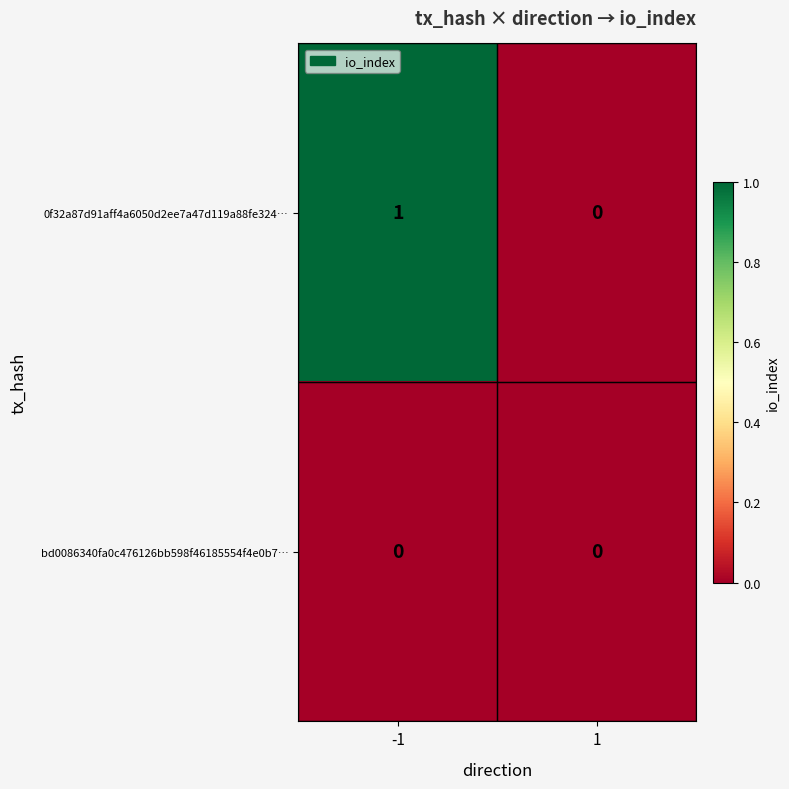

List the series in order of their peak value, highest first.

0f32a87d91aff4a6050d2ee7a47d119a88fe324…, bd0086340fa0c476126bb598f46185554f4e0b7…